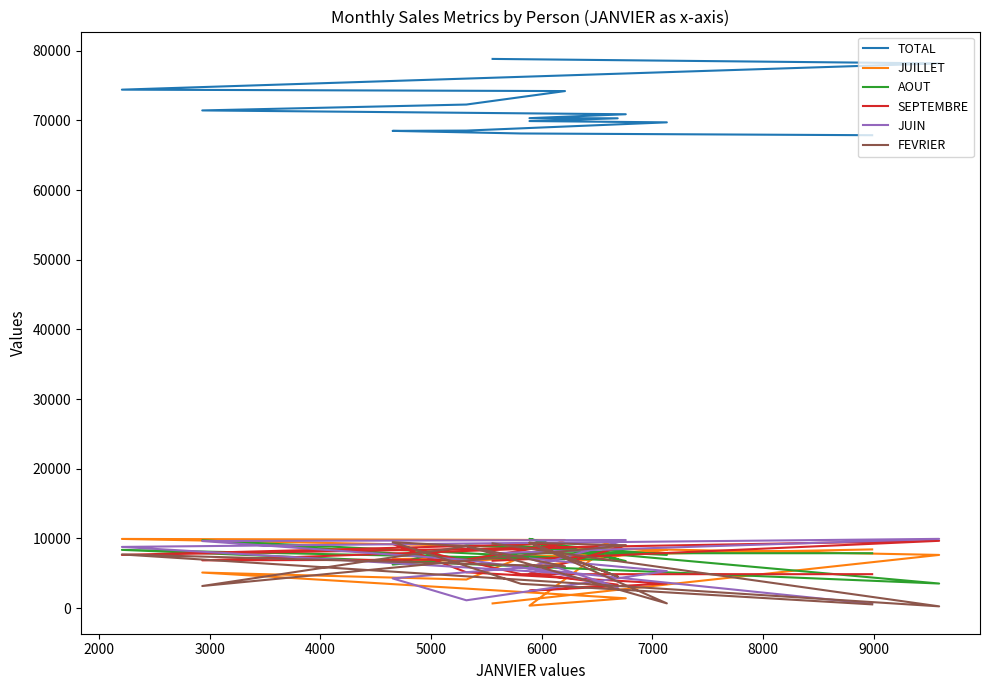

True or false: FEVRIER has more than 2 points higher than both neighbors.

True